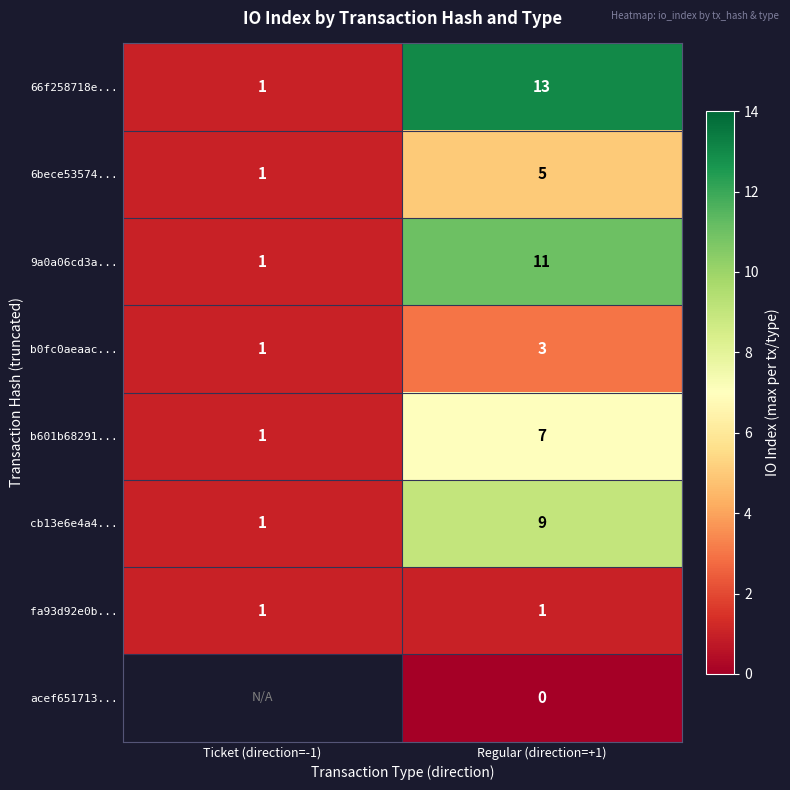

True or false: 9a0a06cd3a... has a value of 0.6 at Ticket (direction=-1).

False